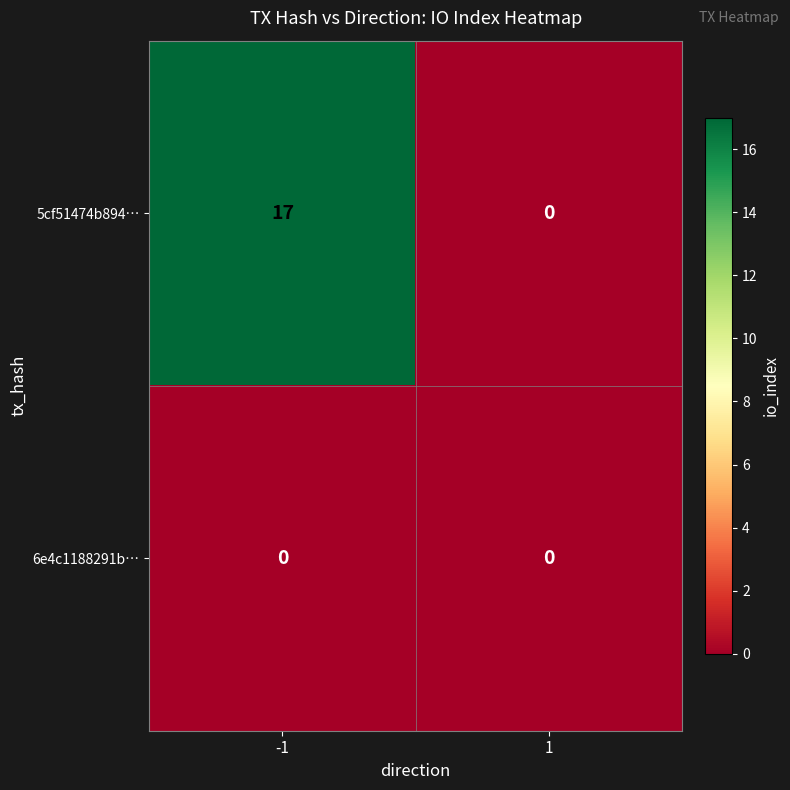

Reading left to right, what are all the values shown in this chart?

5cf51474b894…: -1=17	1=0
6e4c1188291b…: -1=0	1=0